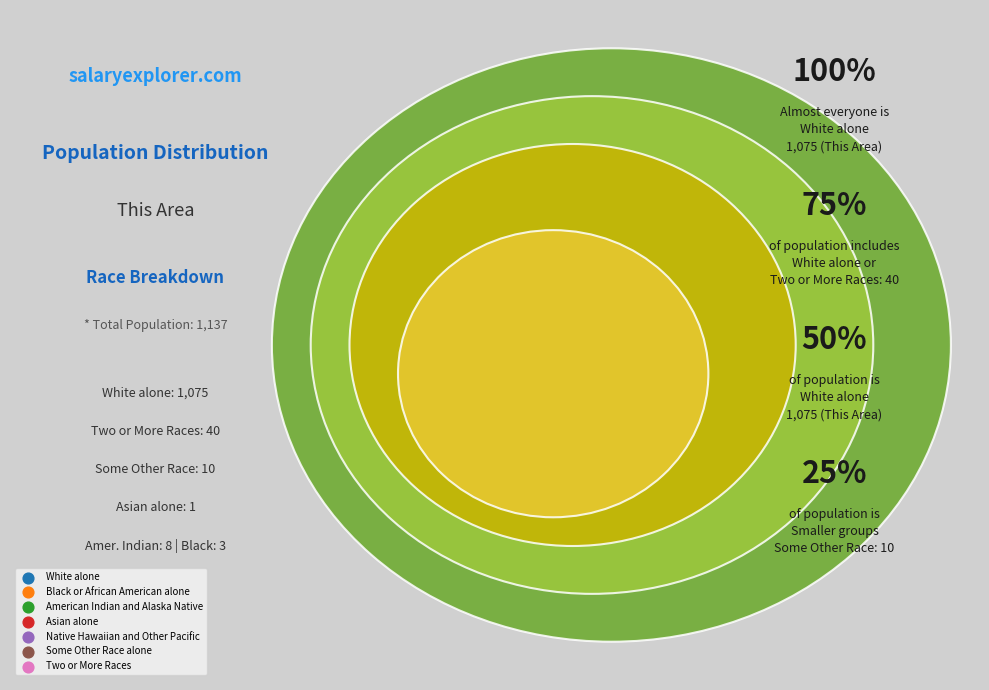

Which slice is the largest?

White alone